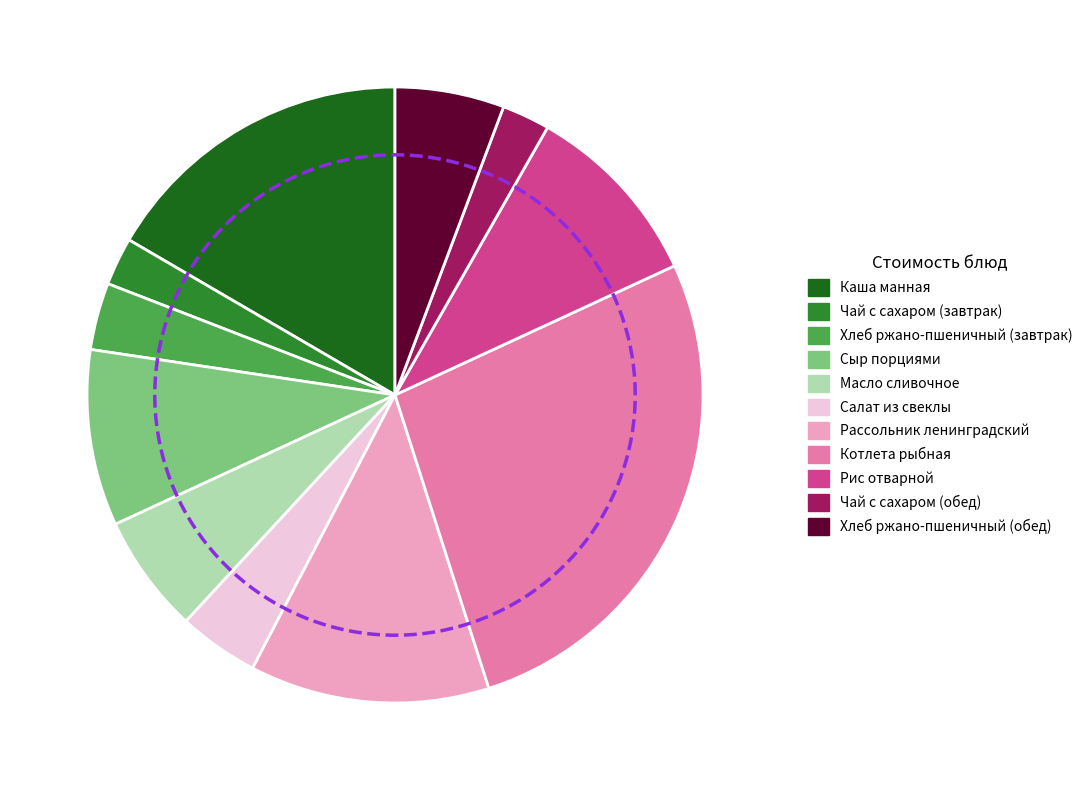

Is the sum of Хлеб ржано-пшеничный (обед) and Салат из свеклы greater than half?

No